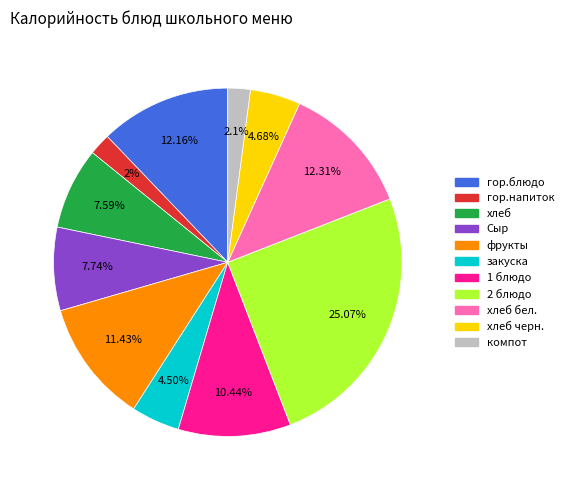

Is there a majority slice in this chart?

No